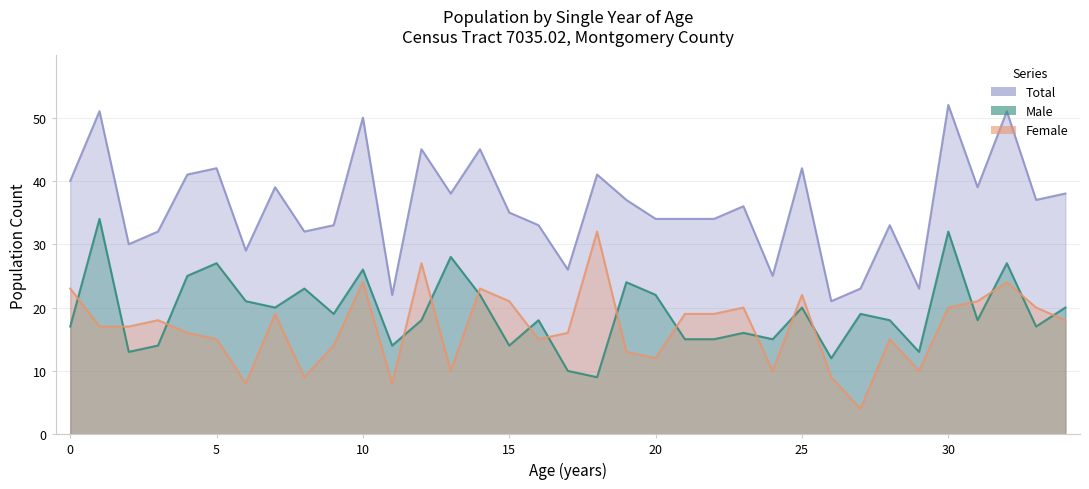

Does the chart display data point markers on the line(s)?

No